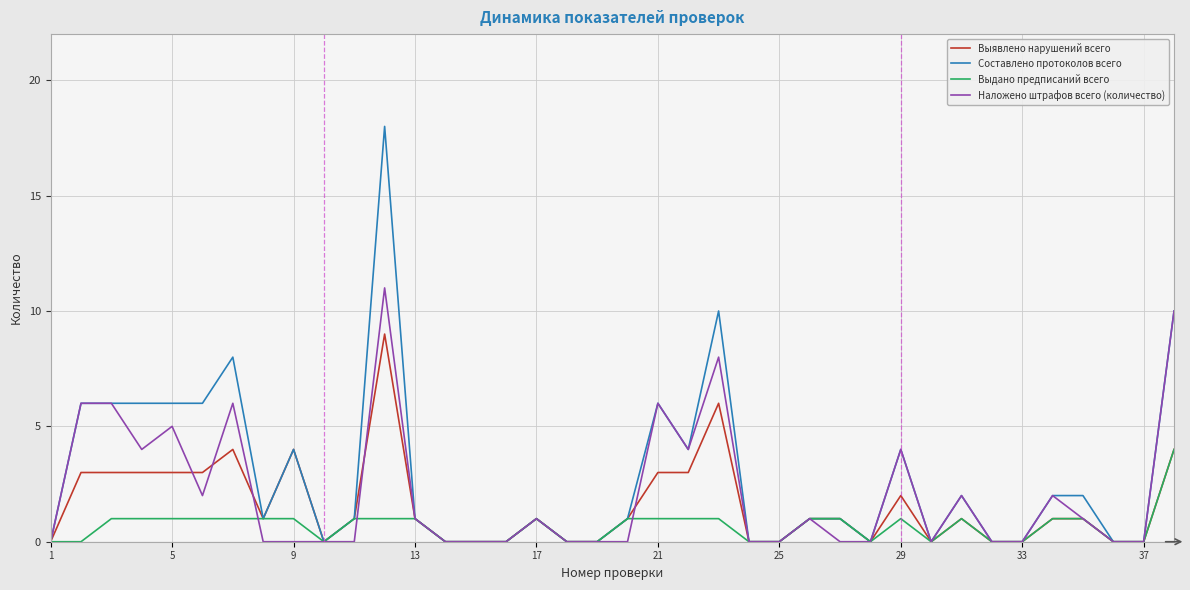

Rank the series by their maximum value, from highest to lowest.

Составлено протоколов всего, Наложено штрафов всего (количество), Выявлено нарушений всего, Выдано предписаний всего